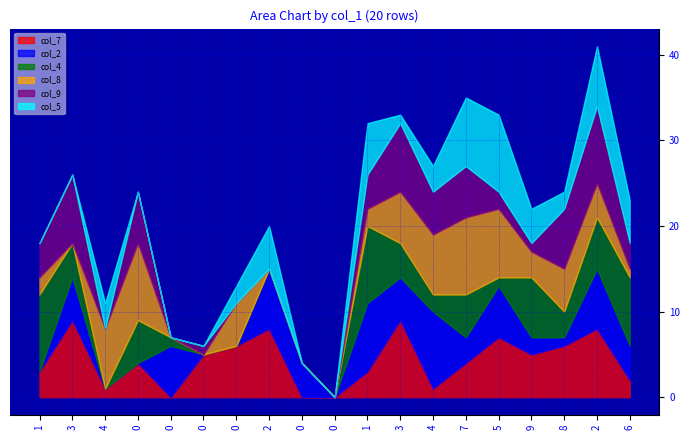

How many values in col_2 are above zero?

13